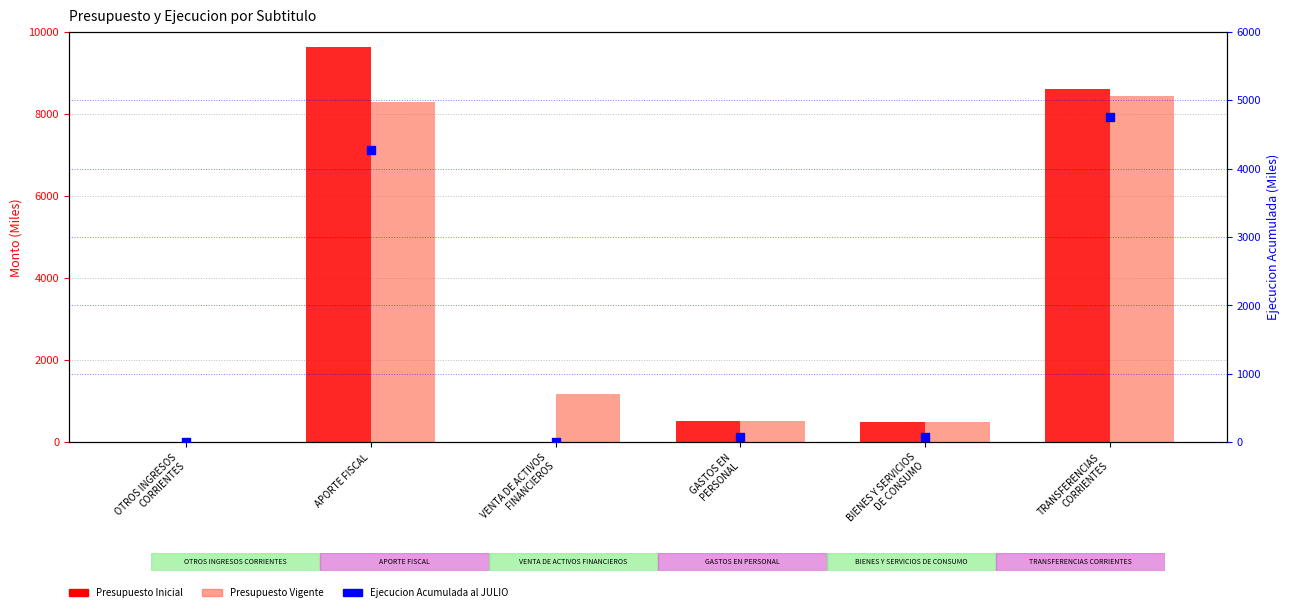

At which category is the sum across all series the highest?

APORTE FISCAL